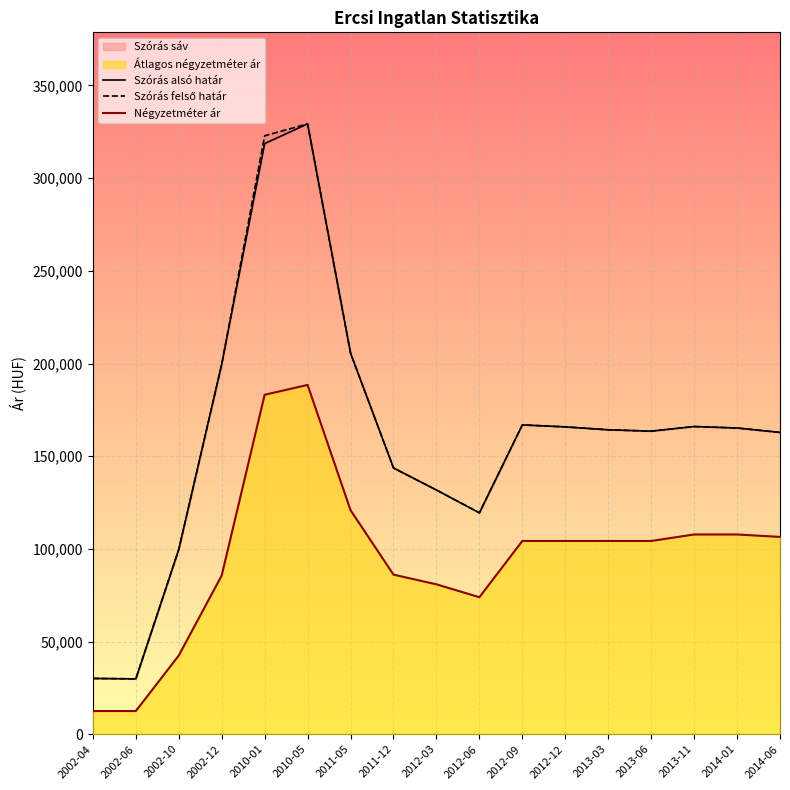

Where is the first local minimum for Szórás alsó határ?

2002-06